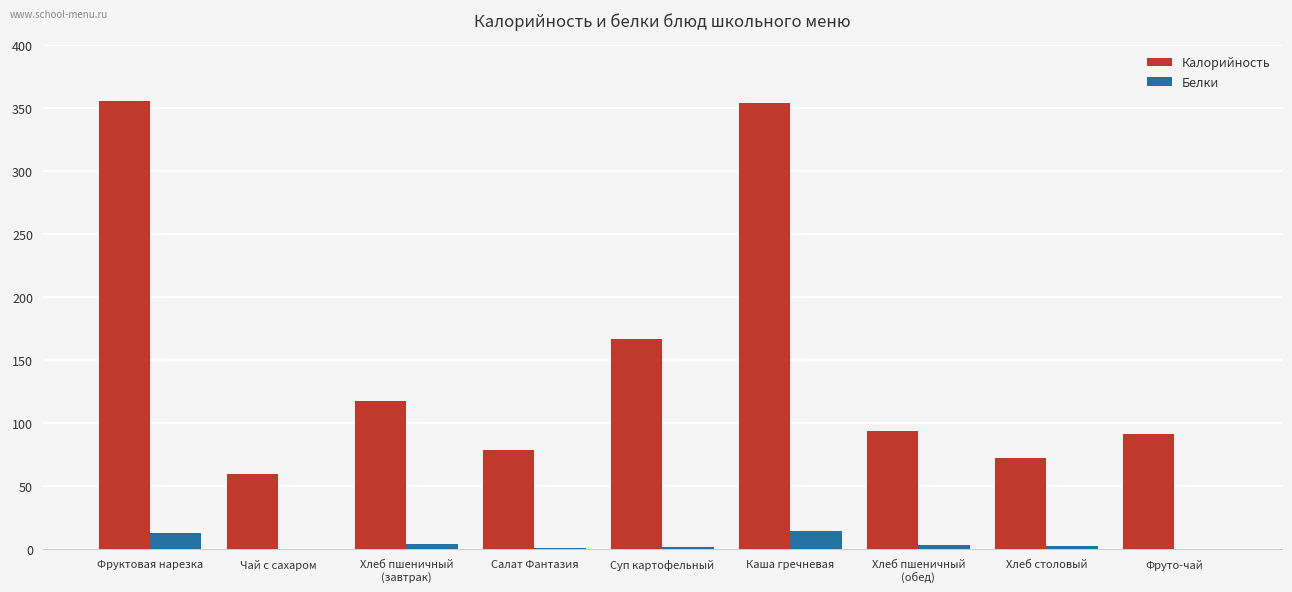

What is the approximate value of Белки at Суп картофельный?

2.0